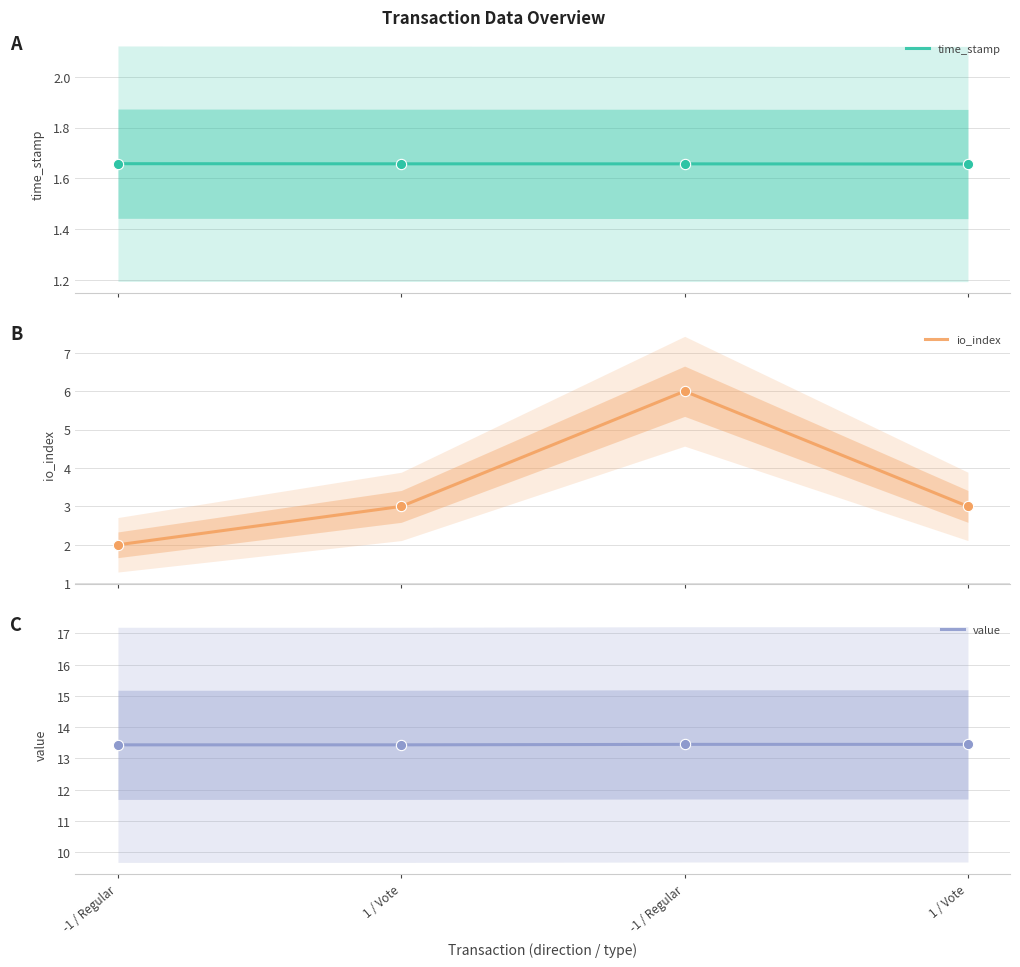

At which category is the sum across all series the highest?

-1 / Regular